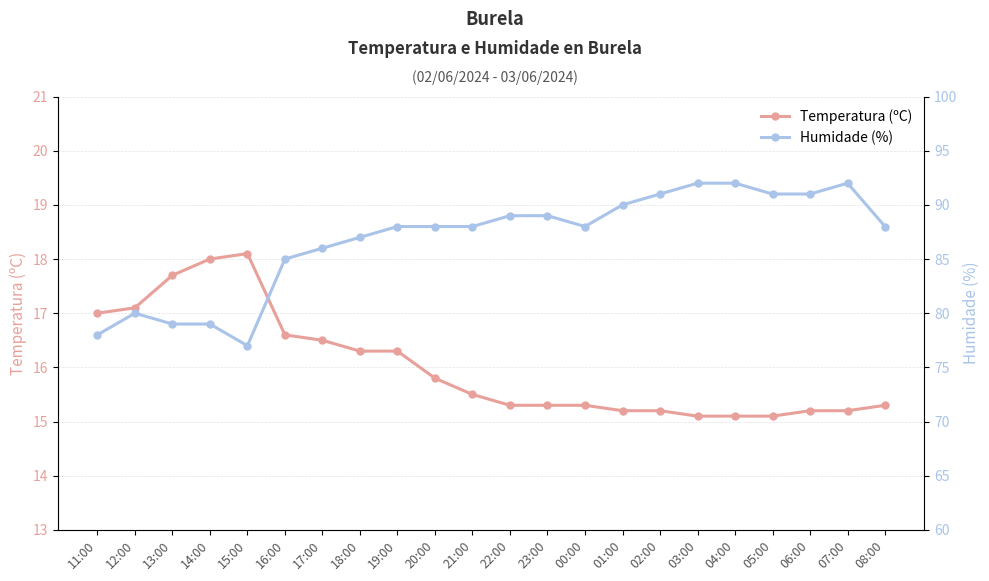

Which series has the largest total across all categories?

Humidade (%)